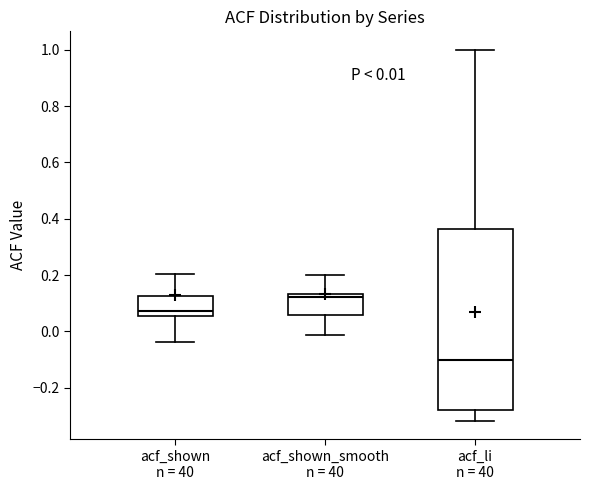

Which box has the lowest median line?

acf_li n = 40